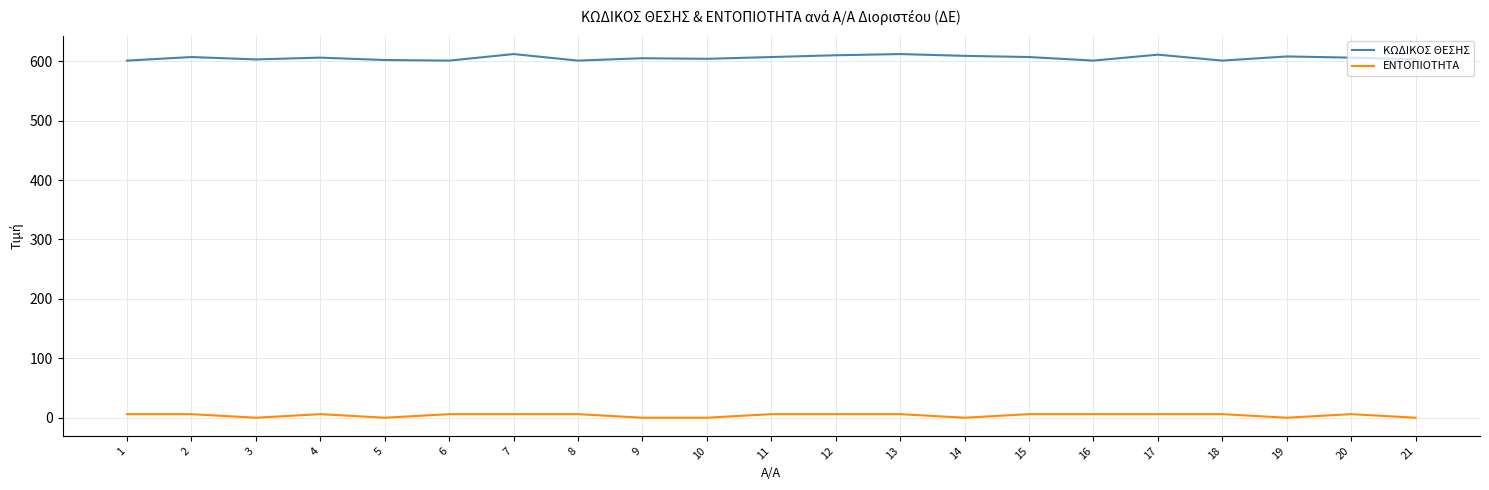

Which series has the largest range (max minus min)?

ΚΩΔΙΚΟΣ ΘΕΣΗΣ